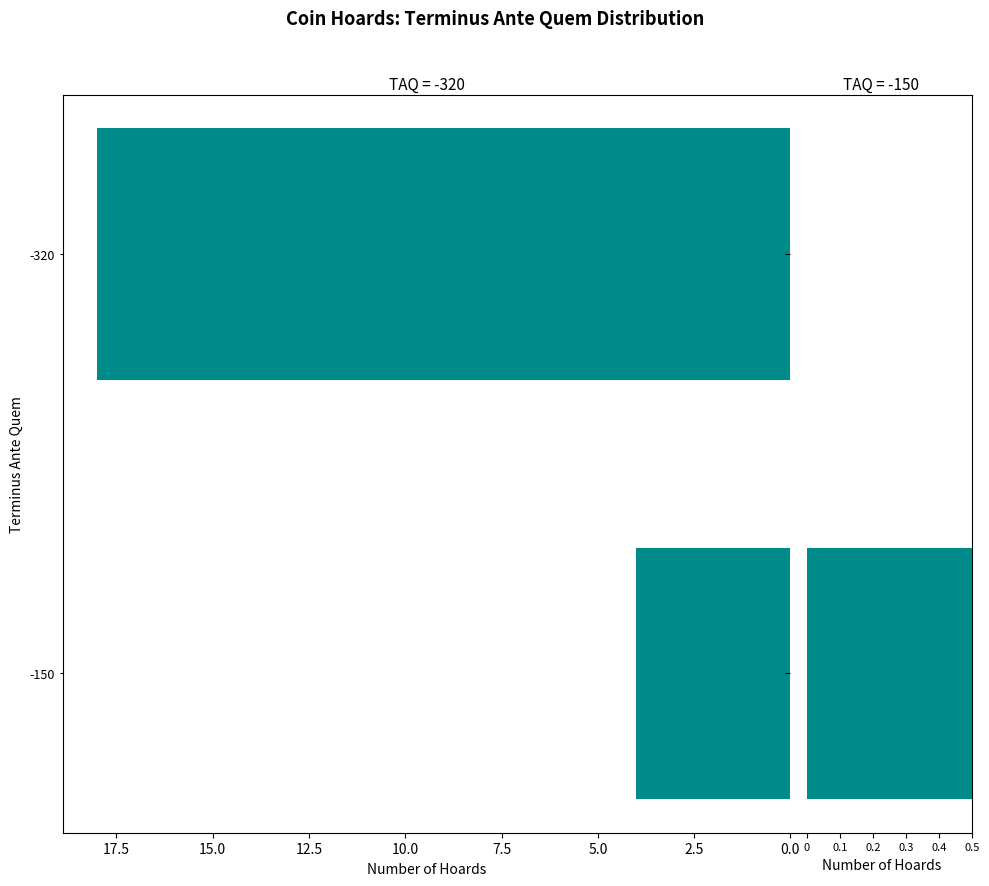

How many data points are less than 18?

1